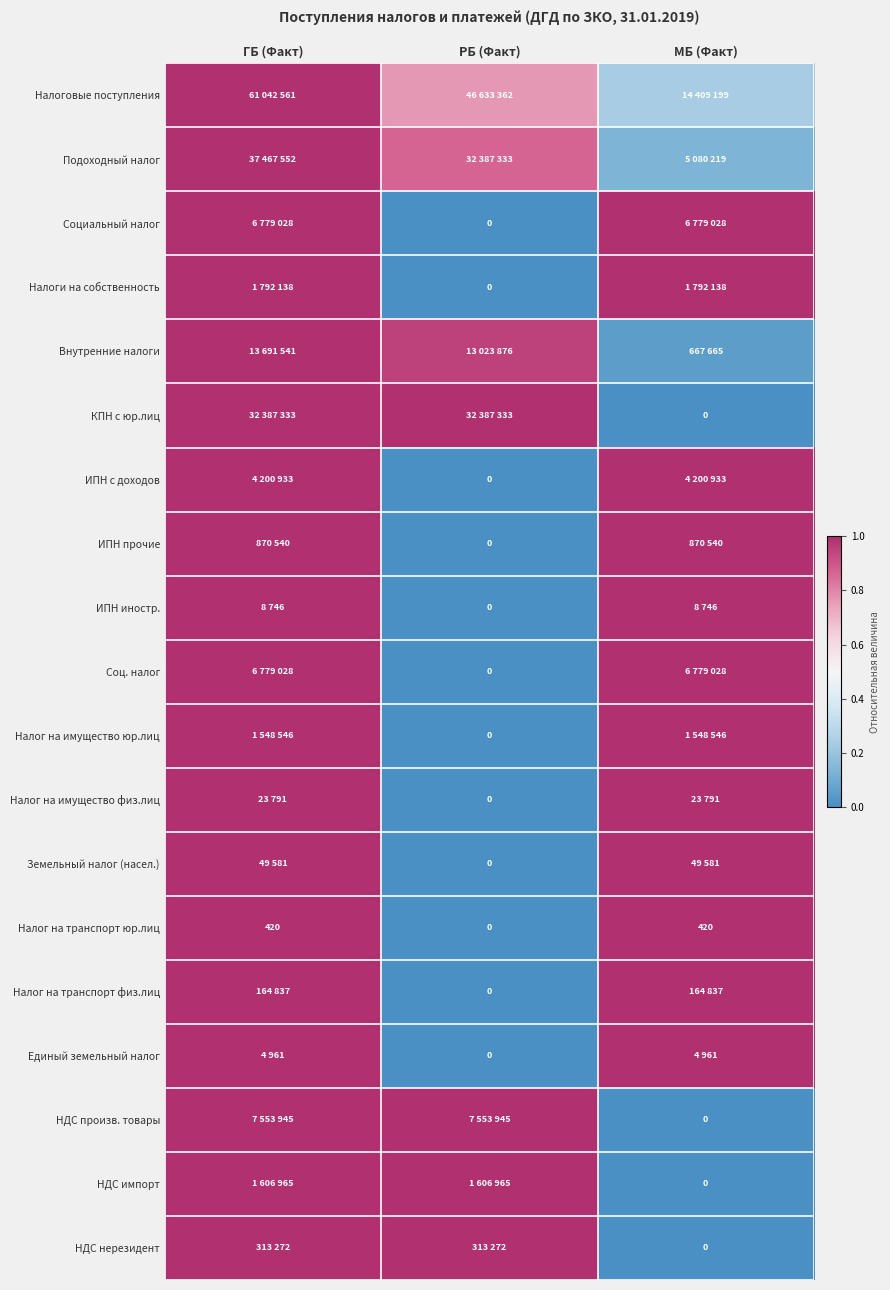

Count the КПН с юр.лиц values in the range 0 to 1.

3